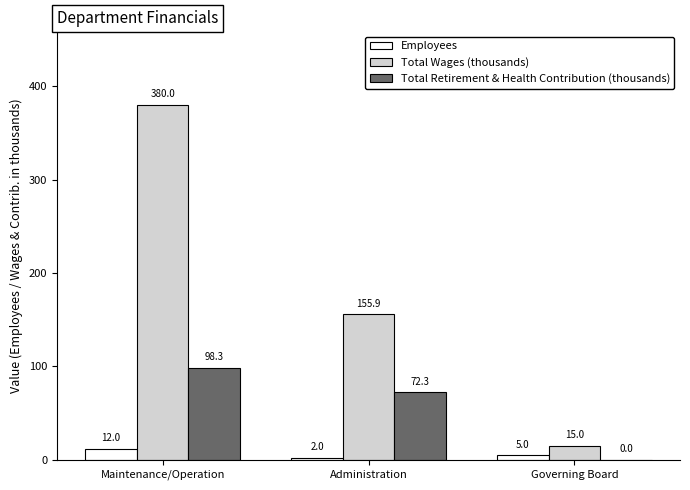

Which series changed the most between Maintenance/Operation and Governing Board?

Total Wages (thousands)